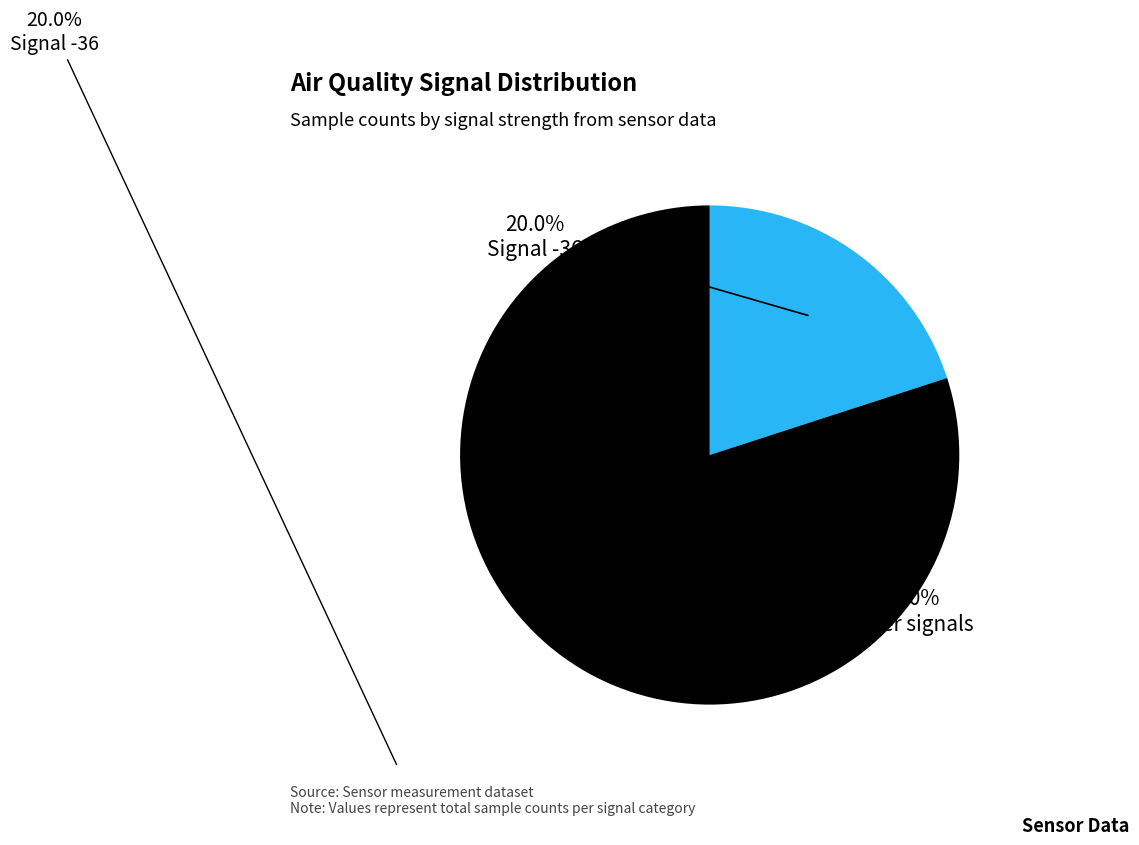

How many slices are in this pie chart?

2